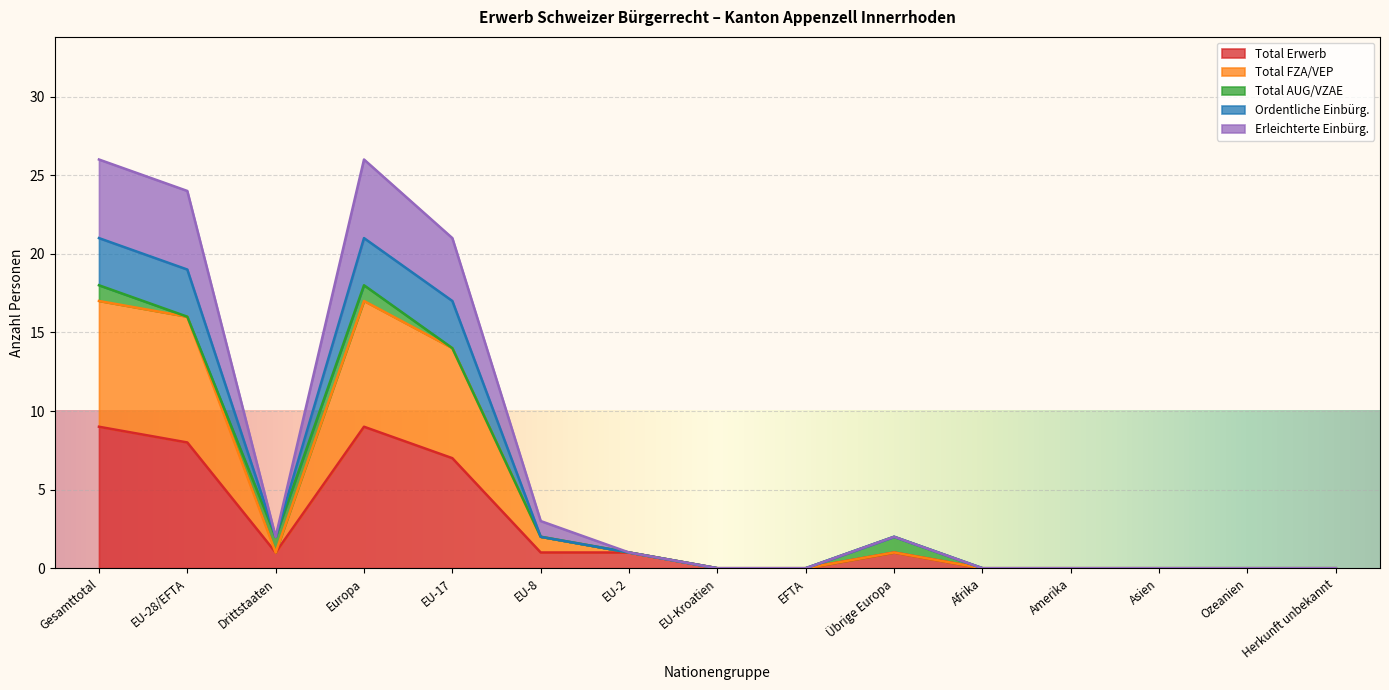

How many values in Total Erwerb are above zero?

8